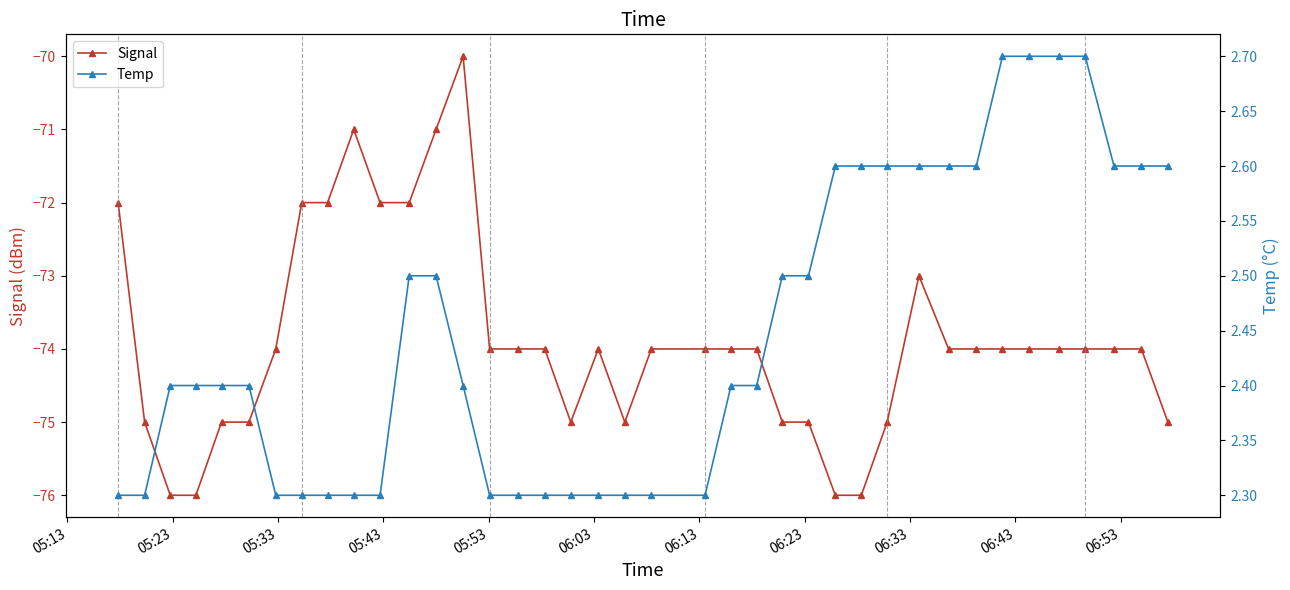

How many lines are shown in the chart?

2